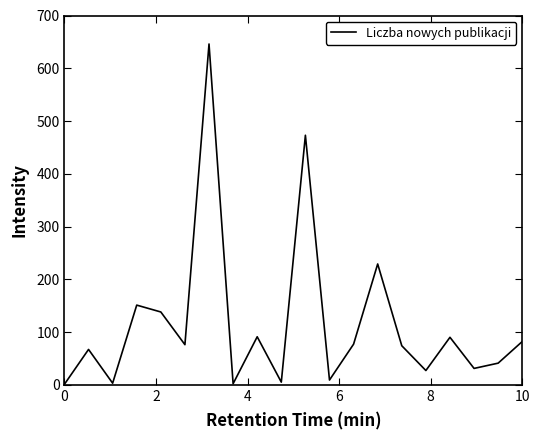

What is the maximum value shown in the chart?

646